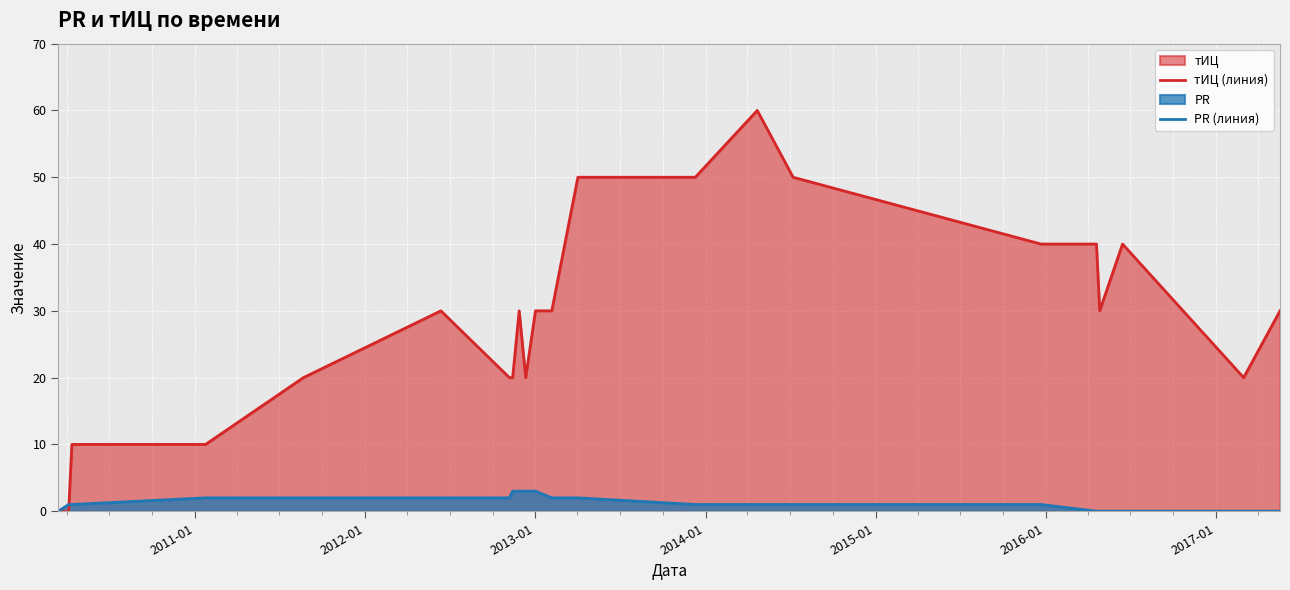

Reading left to right, list all the values displayed in this chart.

тИЦ (линия): 0	0	10	10	20	30	20	20	30	20	30	30	50	50	60	50	40	40	30	40	20	30
PR (линия): 0	1	1	2	2	2	2	3	3	3	3	2	2	1	1	1	1	0	0	0	0	0